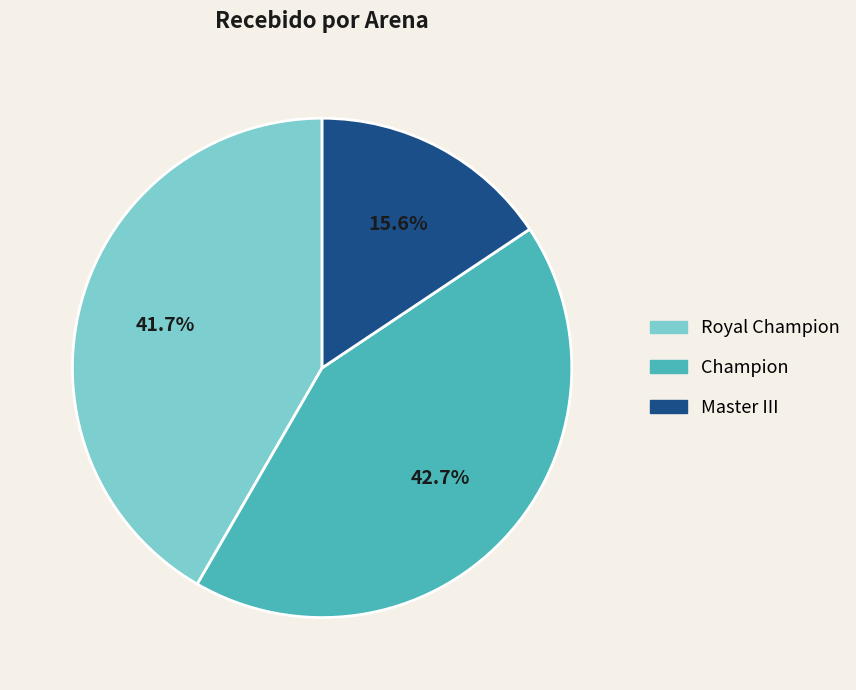

Does Master III represent more than half of the total?

No